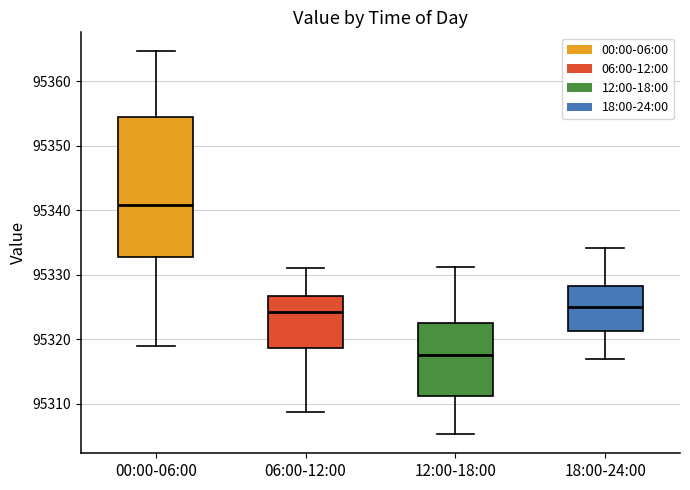

Which box is the tallest, from its lower edge to its upper edge?

00:00-06:00